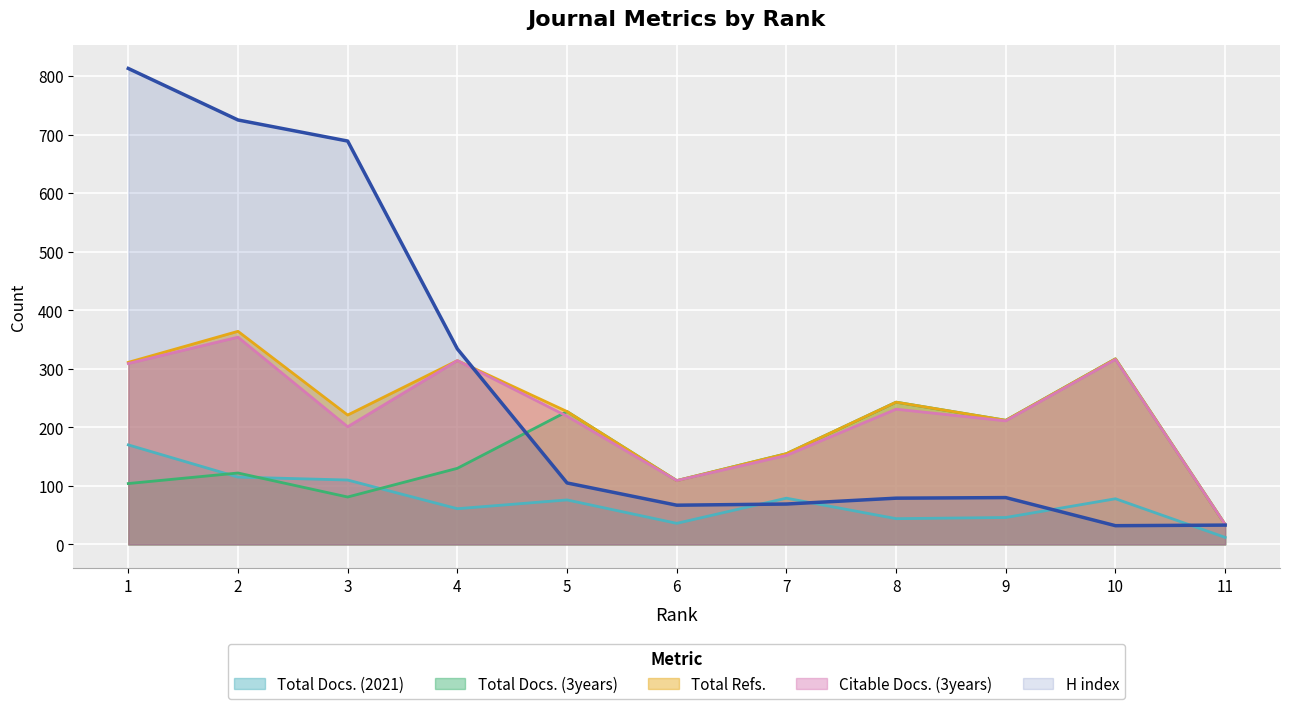

At which category is the sum across all series the highest?

1